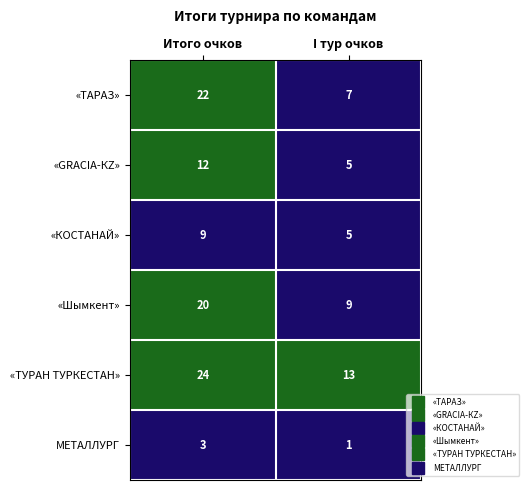

List the series in order of their peak value, lowest first.

МЕТАЛЛУРГ, «КОСТАНАЙ», «GRACIA-КZ», «Шымкент», «ТАРАЗ», «ТУРАН ТУРКЕСТАН»